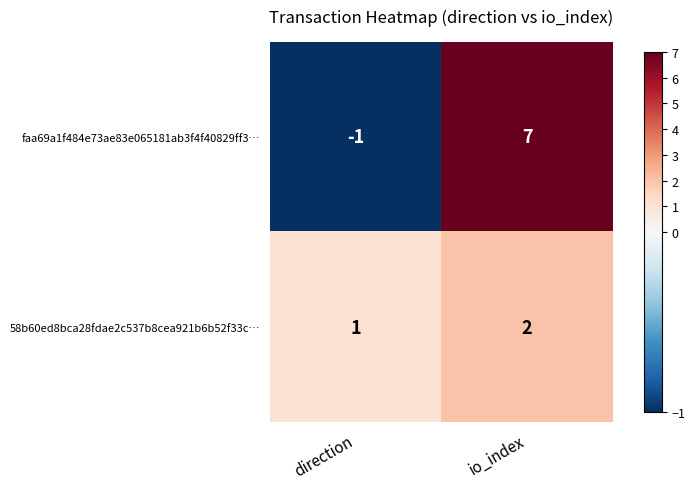

What is the minimum value shown in the chart?

-1